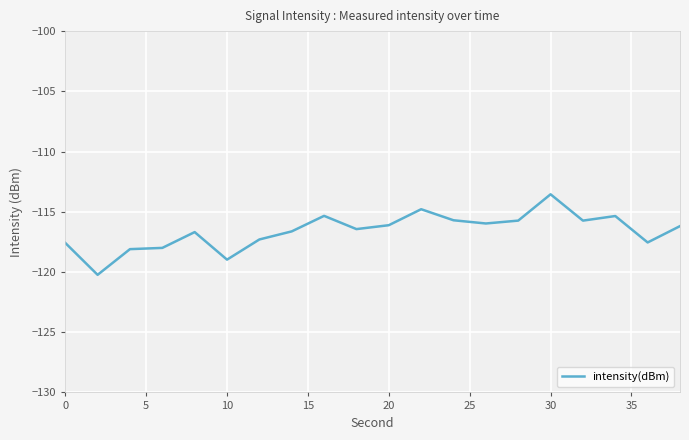

What is the difference between the maximum and minimum values?

6.7